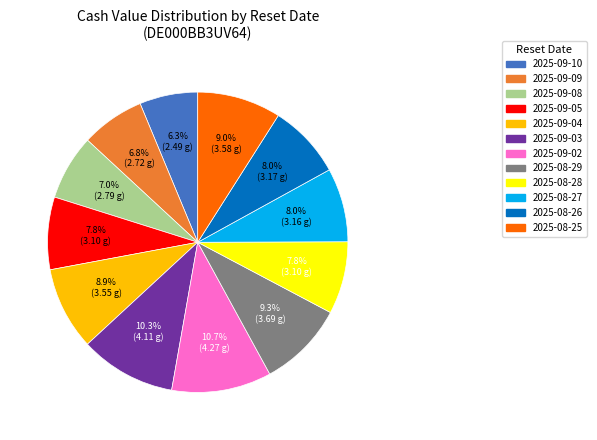

Approximately how many times larger is the value at 2025-08-26 compared to 2025-09-10?

1.3